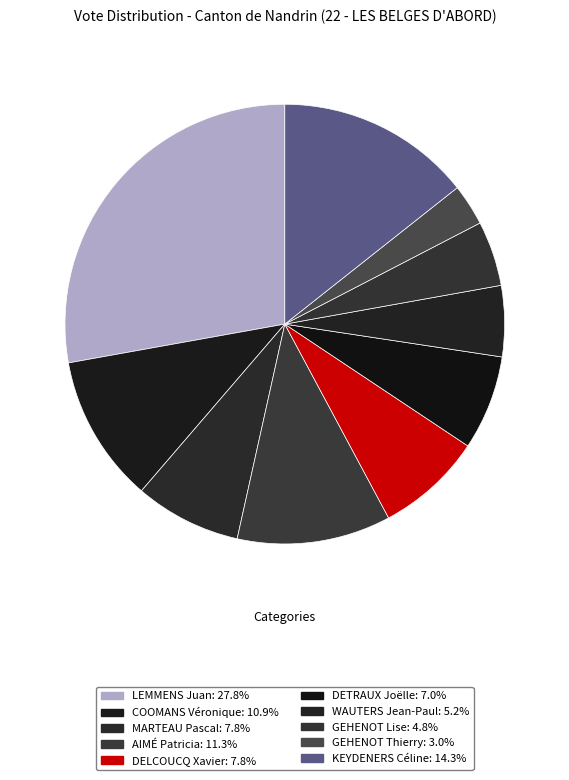

Which category has the smallest portion of the pie?

GEHENOT Thierry